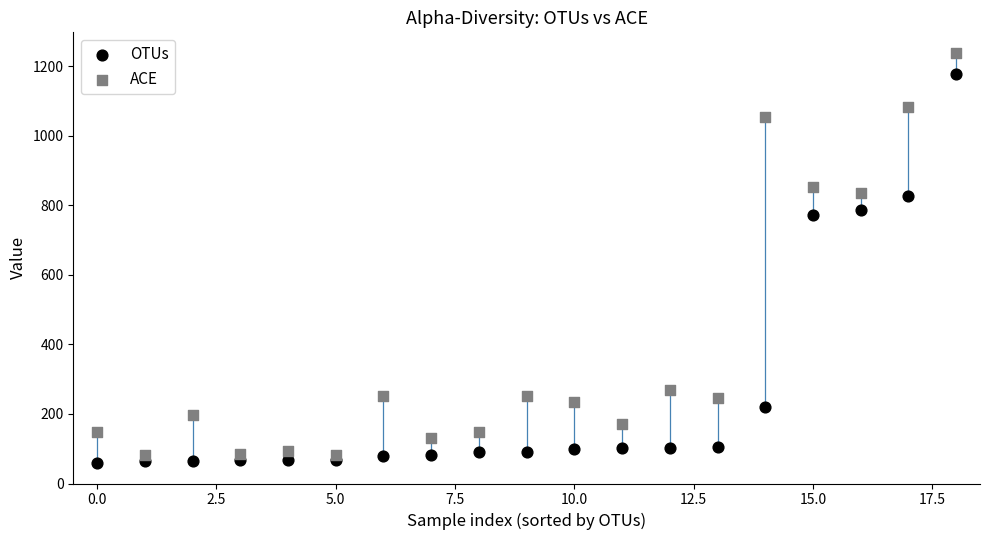

Which series reaches the maximum Y coordinate?

ACE